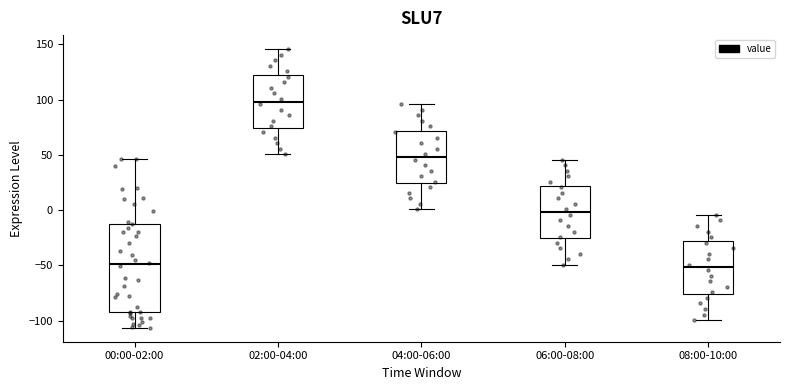

Where is the upper edge of the box for 06:00-08:00 on the y-axis? The values are not printed on the chart, so give them approximately, as read against the axis.

20